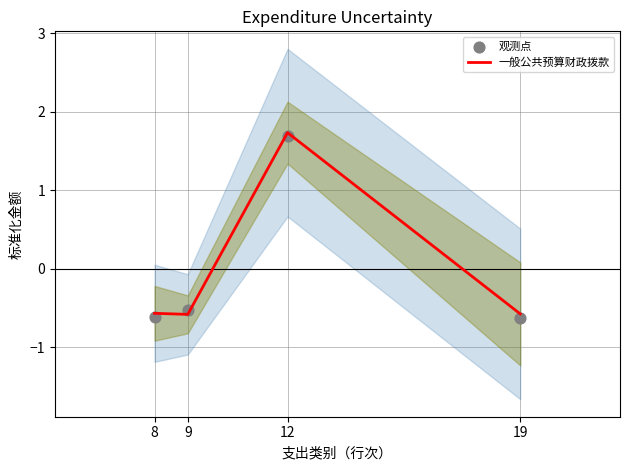

What is the total value across all series at 19?

-1.2